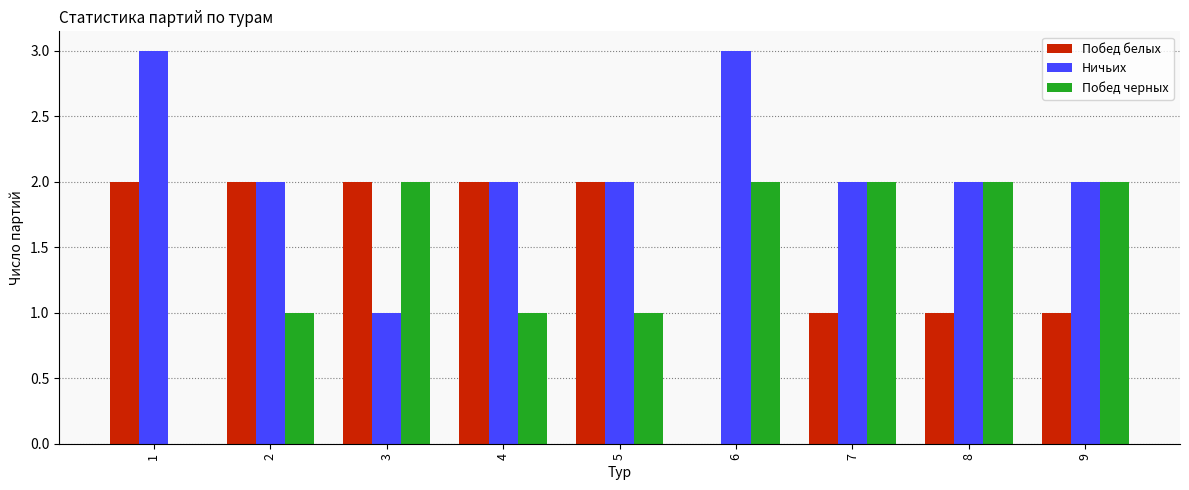

Which series changed the most between 2 and 6?

Побед белых